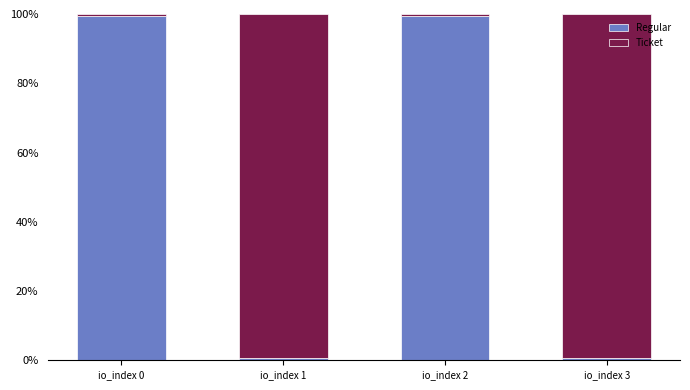

At which label does Regular first exceed 99?

io_index 0